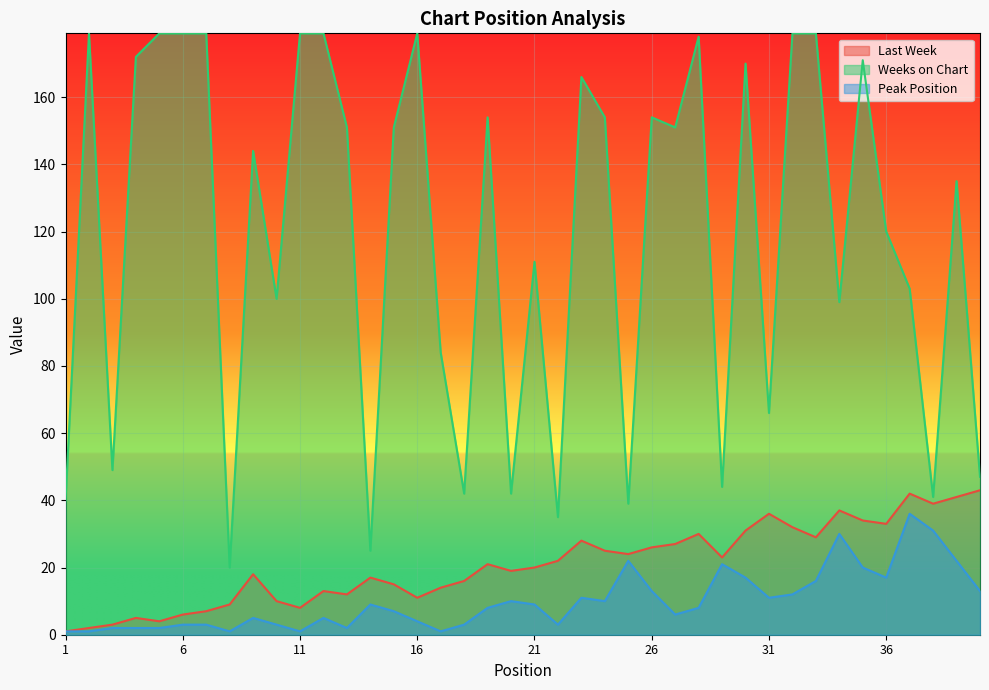

What is the value of the Last Week point at the 38th from the left?

39